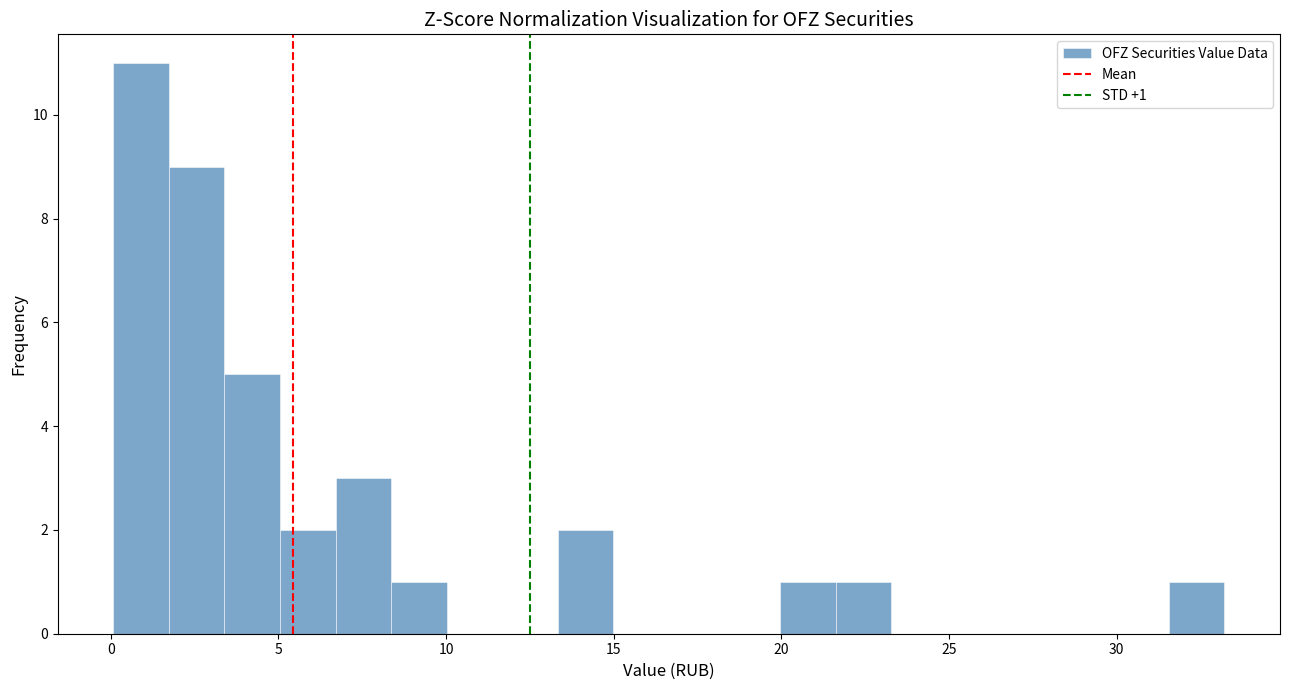

Around what value on the x-axis is the tallest bar? Give the approximate position of its centre, as read against the axis.

1.0